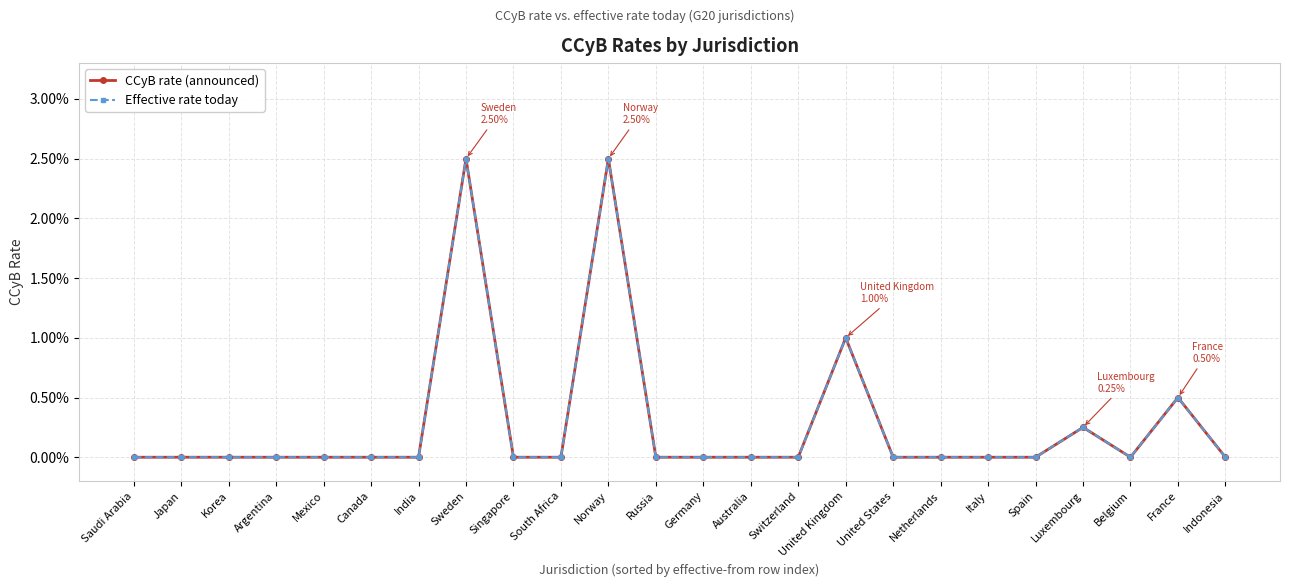

Where is Effective rate today nearest to the value 0?

Saudi Arabia